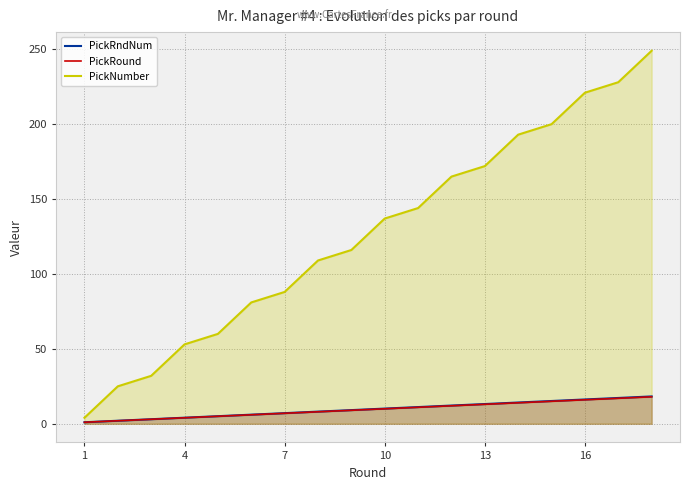

Which series has the largest range (max minus min)?

PickNumber